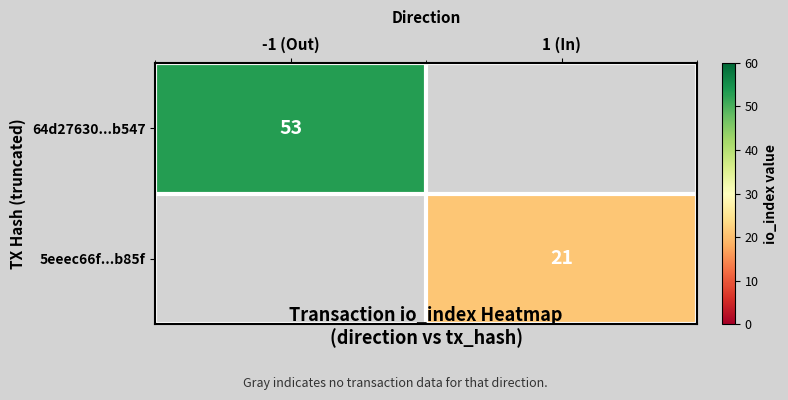

The 5eeec66f...b85f series shows 12 at 1 (In). True or false?

False